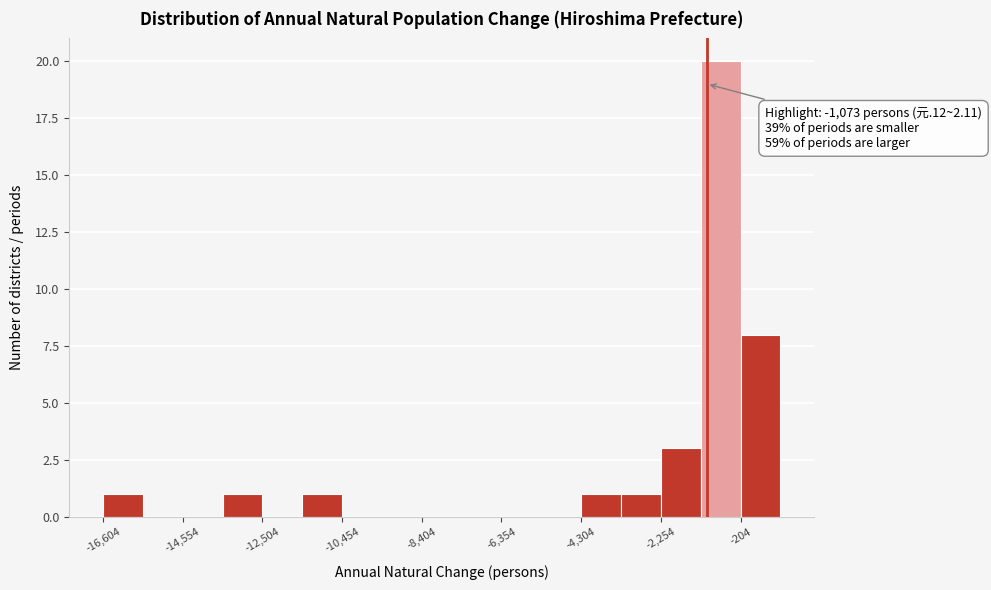

Around what value on the x-axis is the tallest bar? Give the approximate position of its centre, as read against the axis.

-500